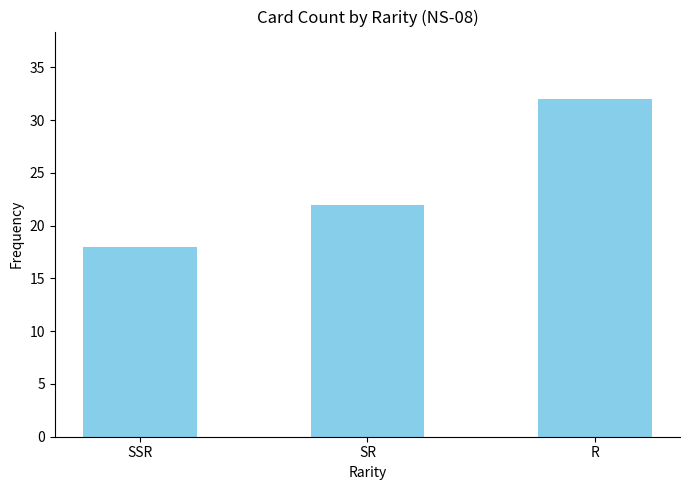

How many series are shown in this chart?

1